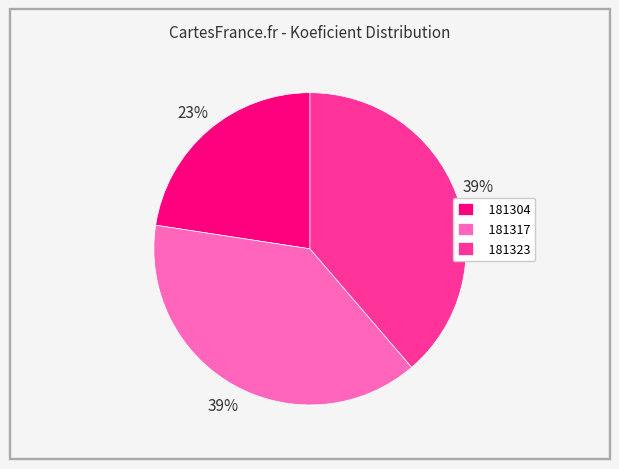

Approximately how many times larger is the value at 181317 compared to 181304?

1.7